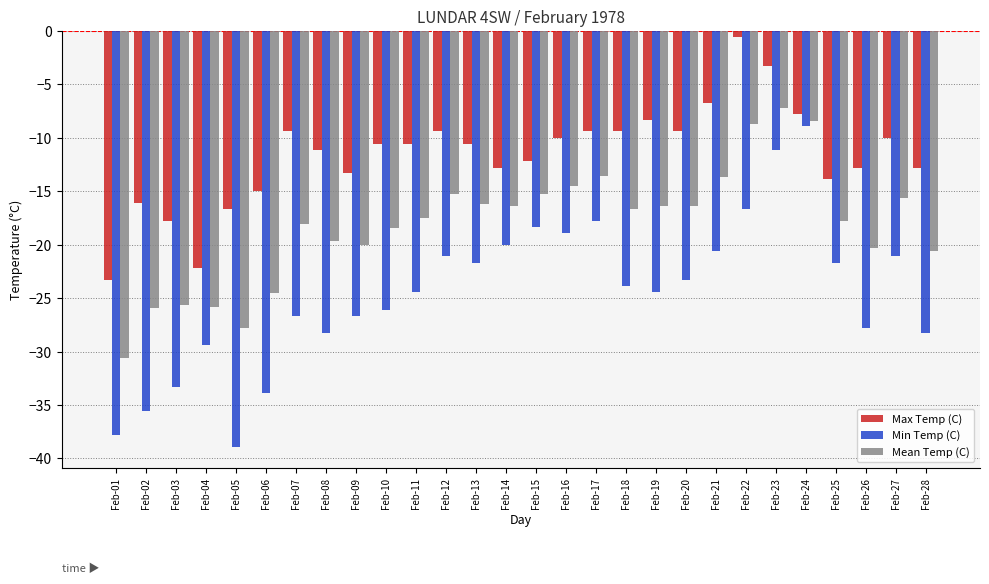

What is the difference between the highest and lowest values at Feb-20?

13.9